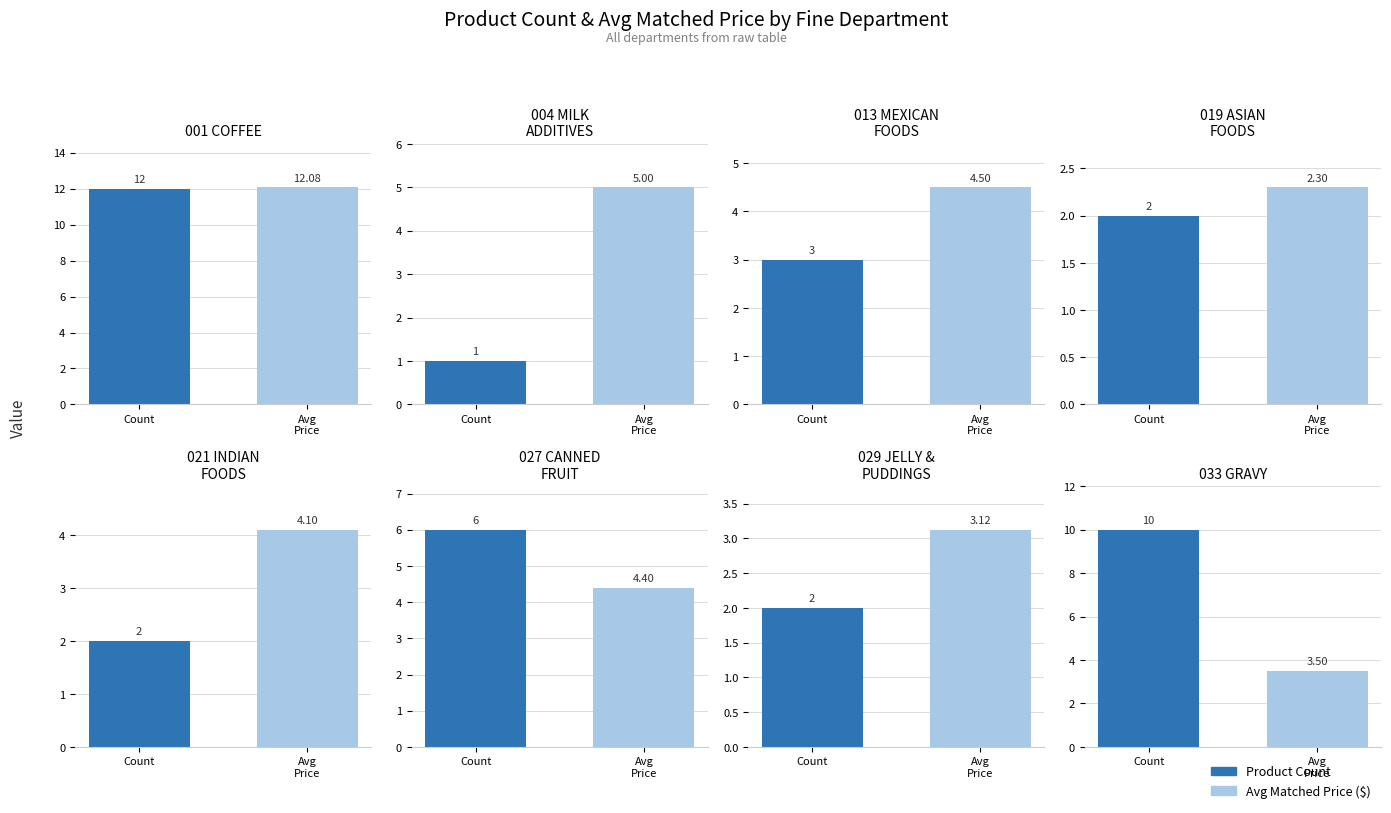

Rank the categories by value from lowest to highest.

004 MILK ADDITIVES, 019 ASIAN FOODS, 021 INDIAN FOODS, 029 JELLY & PUDDINGS, 013 MEXICAN FOODS, 027 CANNED FRUIT, 033 GRAVY, 001 COFFEE